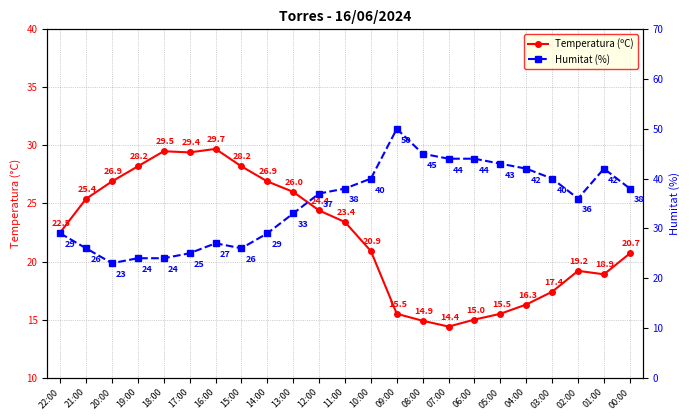

How many times do Temperatura (ºC) and Humitat (%) cross each other?

2